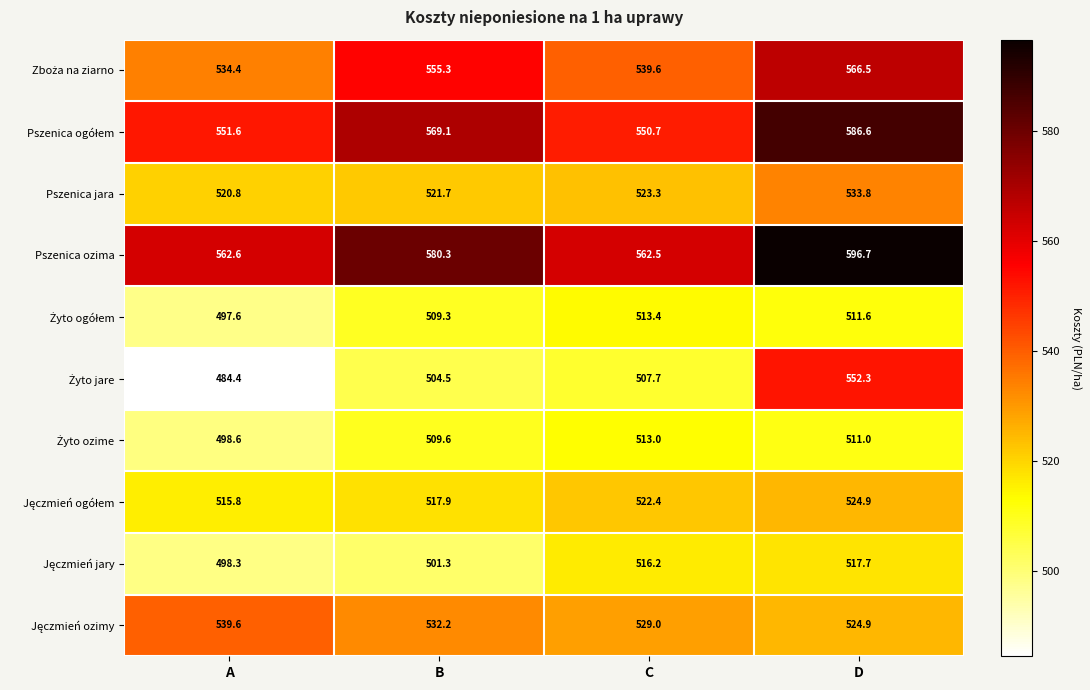

What is the difference between the highest and lowest values at B?

79.0